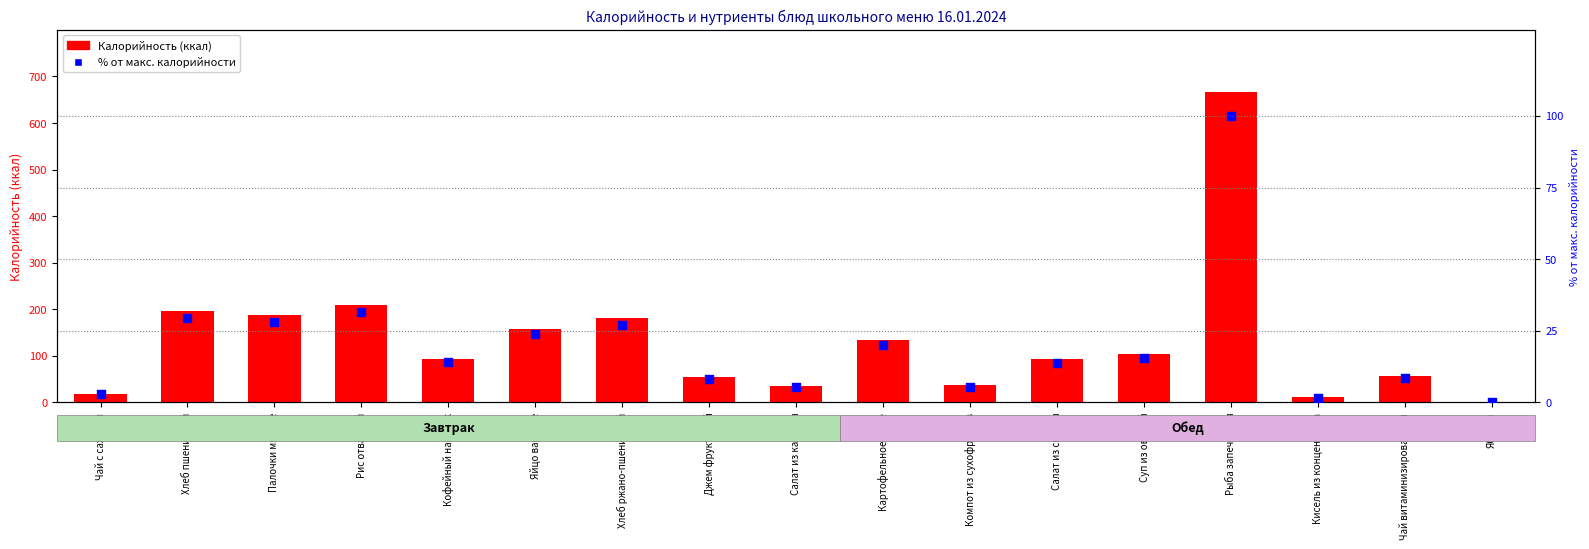

Which series has the largest Y range (max minus min)?

Калорийность